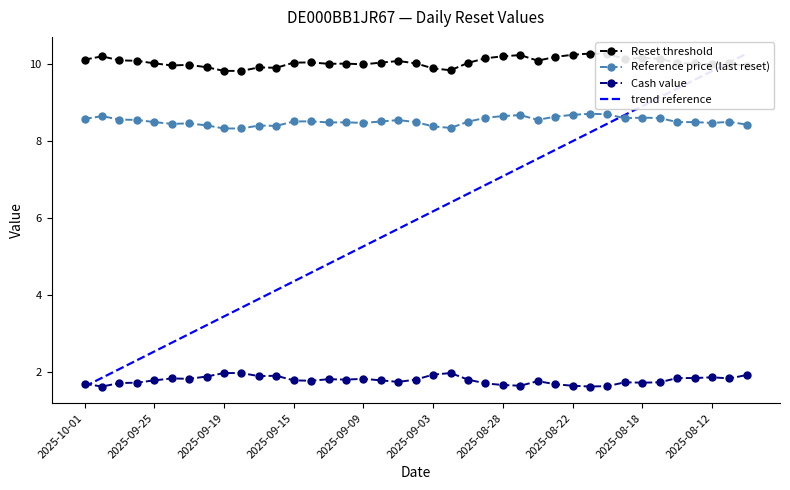

True or false: Reference price (last reset) and Cash value cross at least once.

False